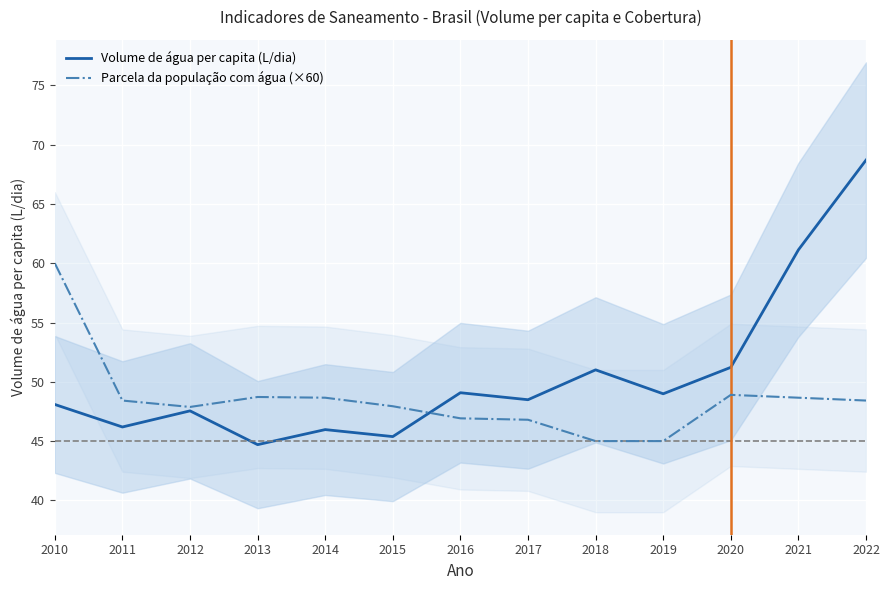

The Parcela da população com água (×60) series shows 25.2 at 2014. True or false?

False